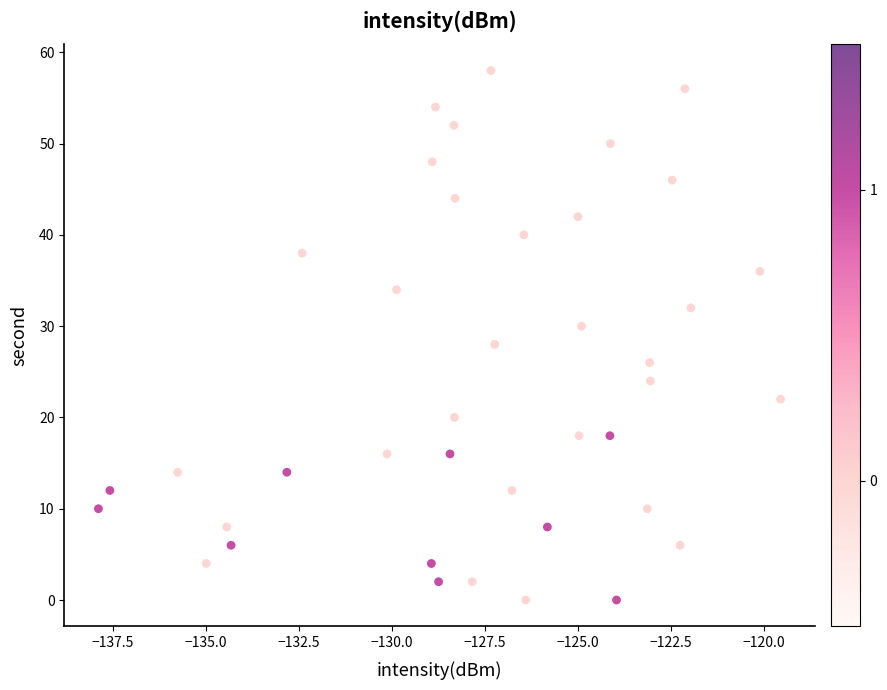

What is the range of Y values (max minus min)?

58